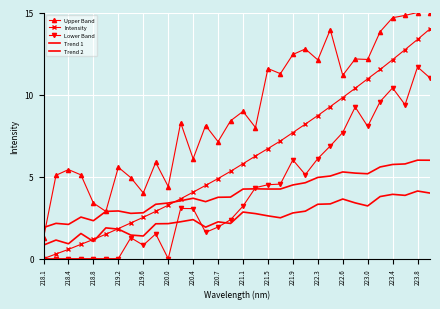

List the series in order of their peak value, highest first.

Upper Band, Intensity, Lower Band, Trend 2, Trend 1